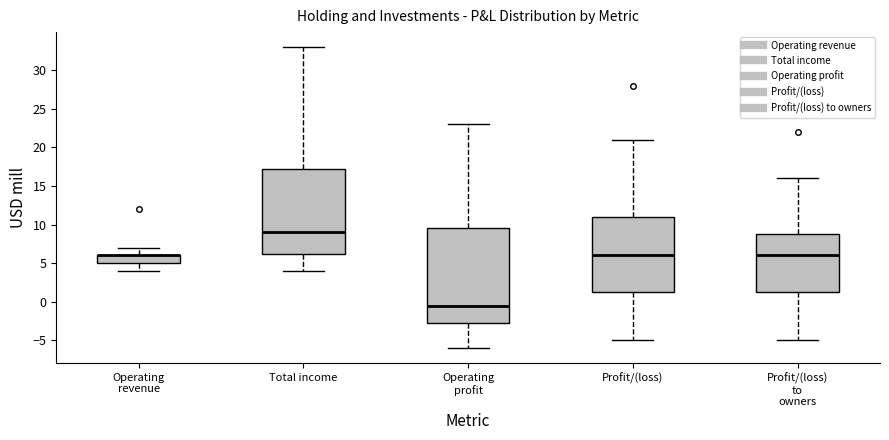

Which box is the tallest, from its lower edge to its upper edge?

Operating profit